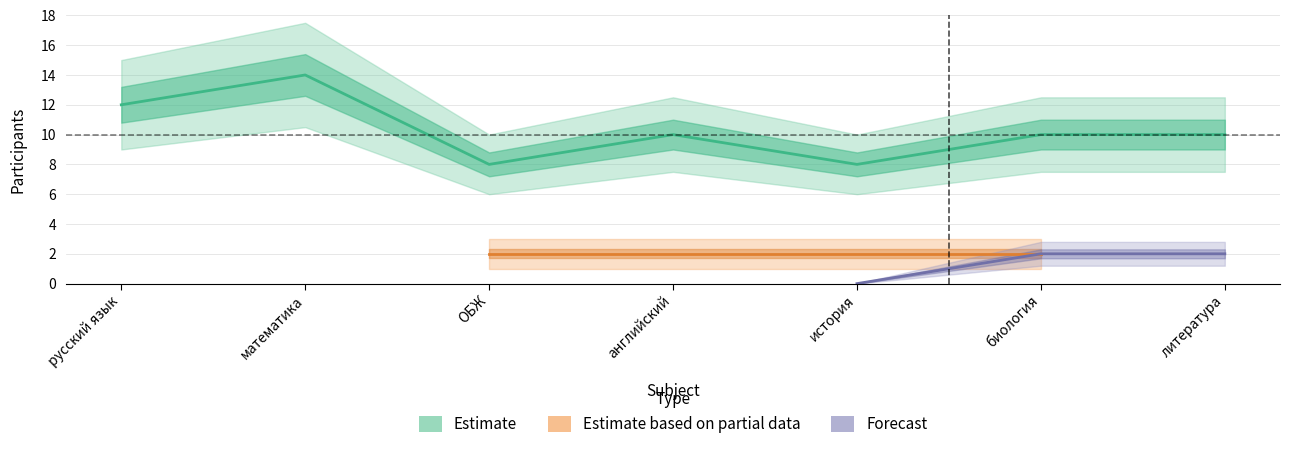

How many lines are shown in the chart?

5